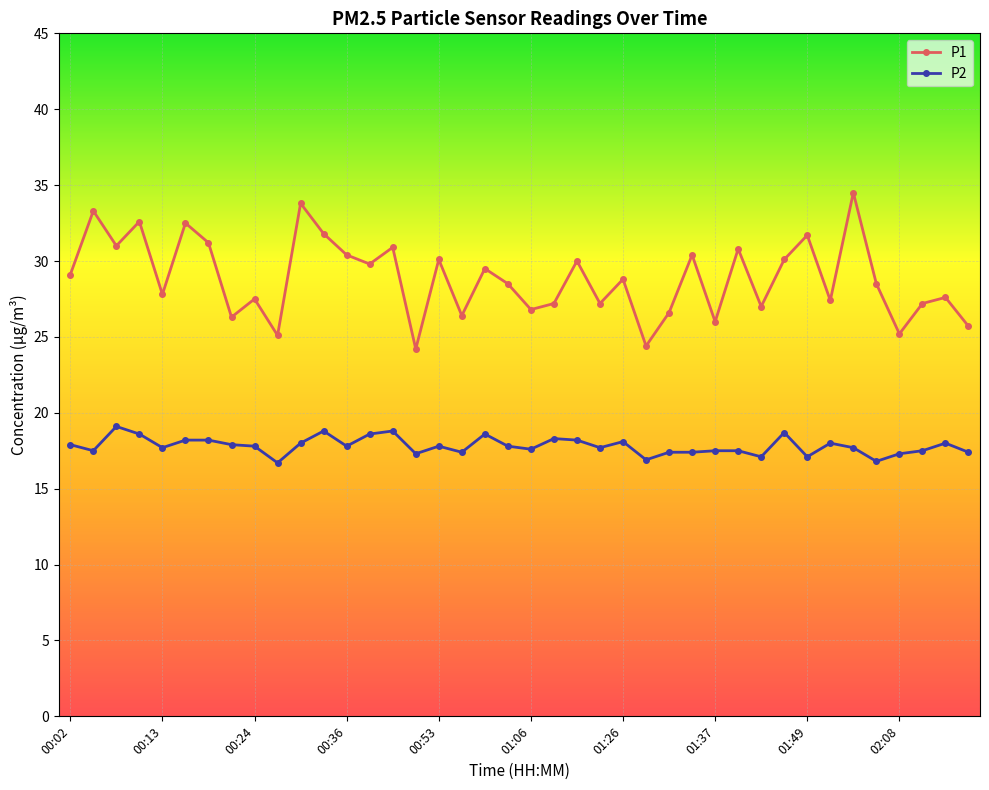

What is the value of the P2 point at the 10th from the left?

16.7